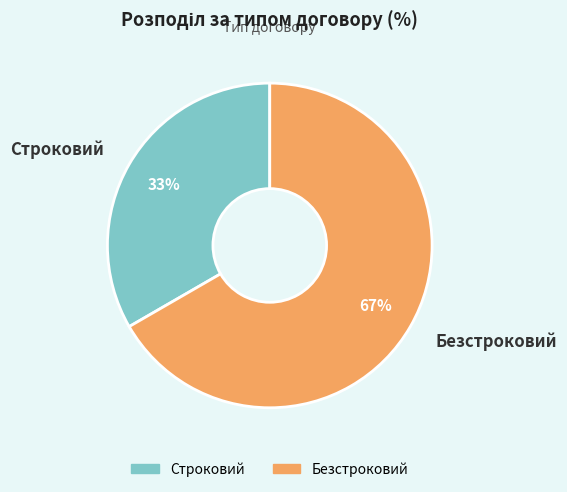

To the nearest percent, what is the combined percentage of Строковий and Безстроковий?

100%